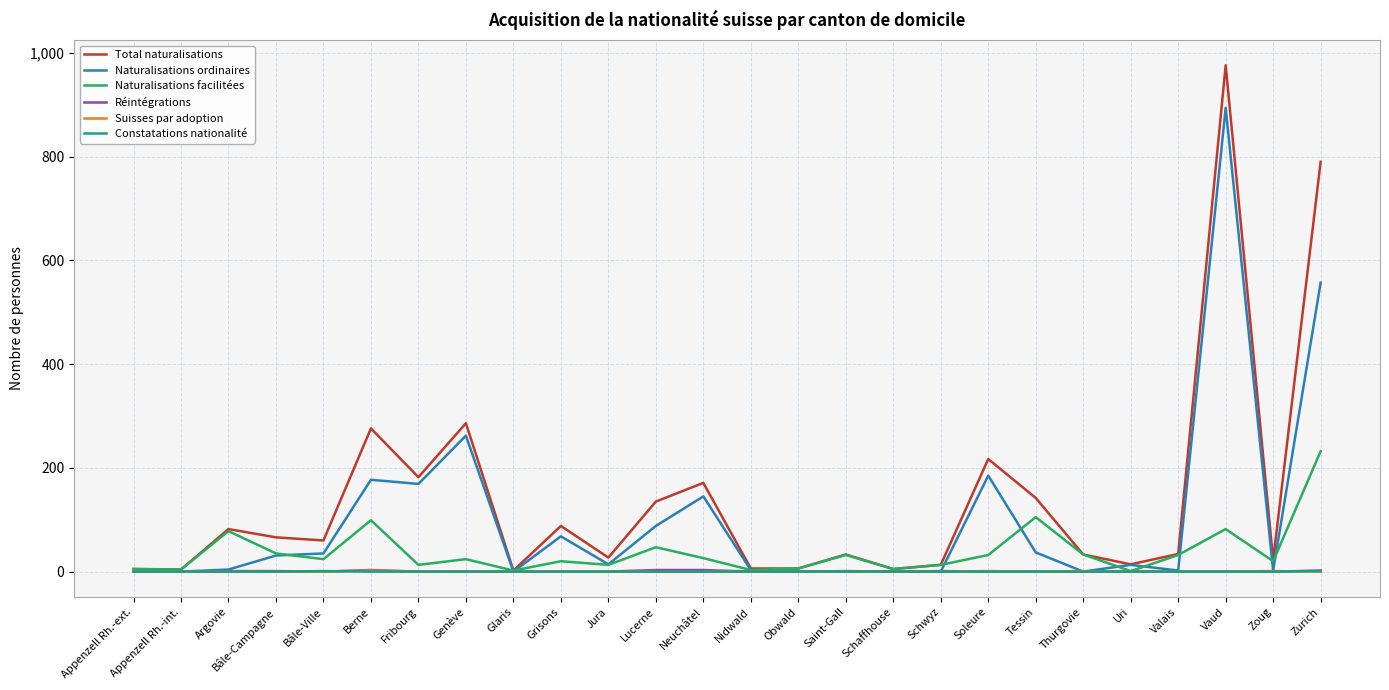

Between Grisons and Zurich, which series saw the biggest shift?

Total naturalisations